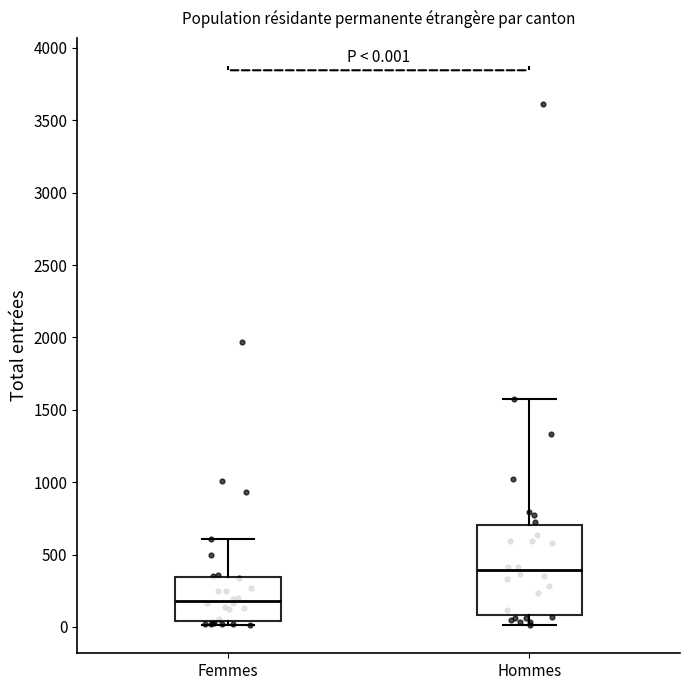

Which box's median line is the lowest?

Femmes